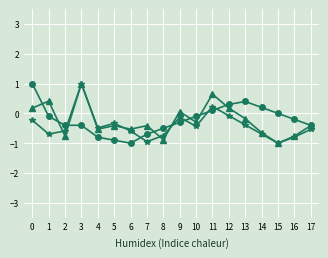

How many lines are shown in the chart?

3